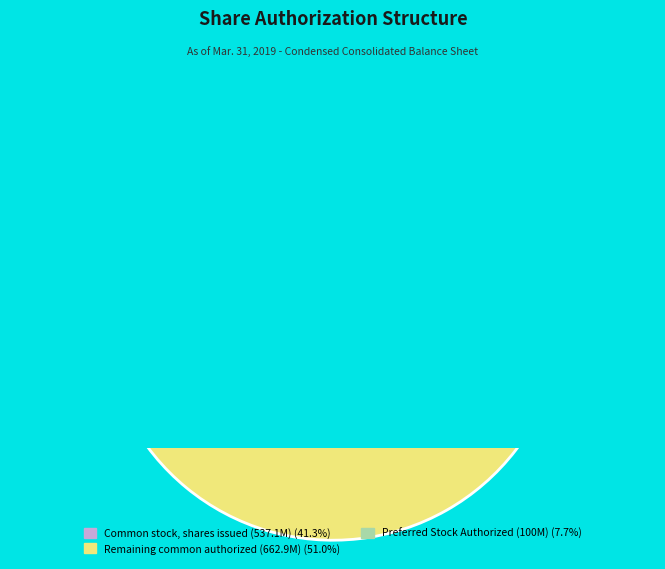

What is the change in value from Common stock, shares issued to Common stock, shares authorized?

+662900000